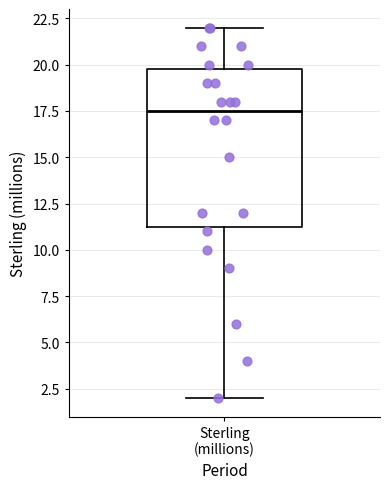

Transcribe this box plot: give where the median line is, the range the box spans, and where the two whiskers end, as read against the y-axis. The values are not printed on the chart, so give them approximately, as read against the axis.

median 17.5, box 11.5 to 20.0, whiskers 2.0 to 22.0